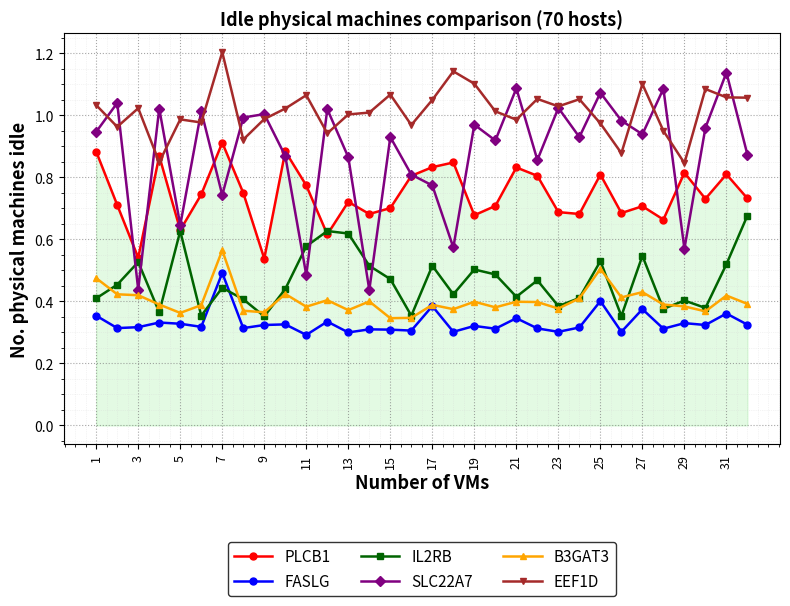

What are all the series names shown in the legend?

PLCB1, FASLG, IL2RB, SLC22A7, B3GAT3, EEF1D